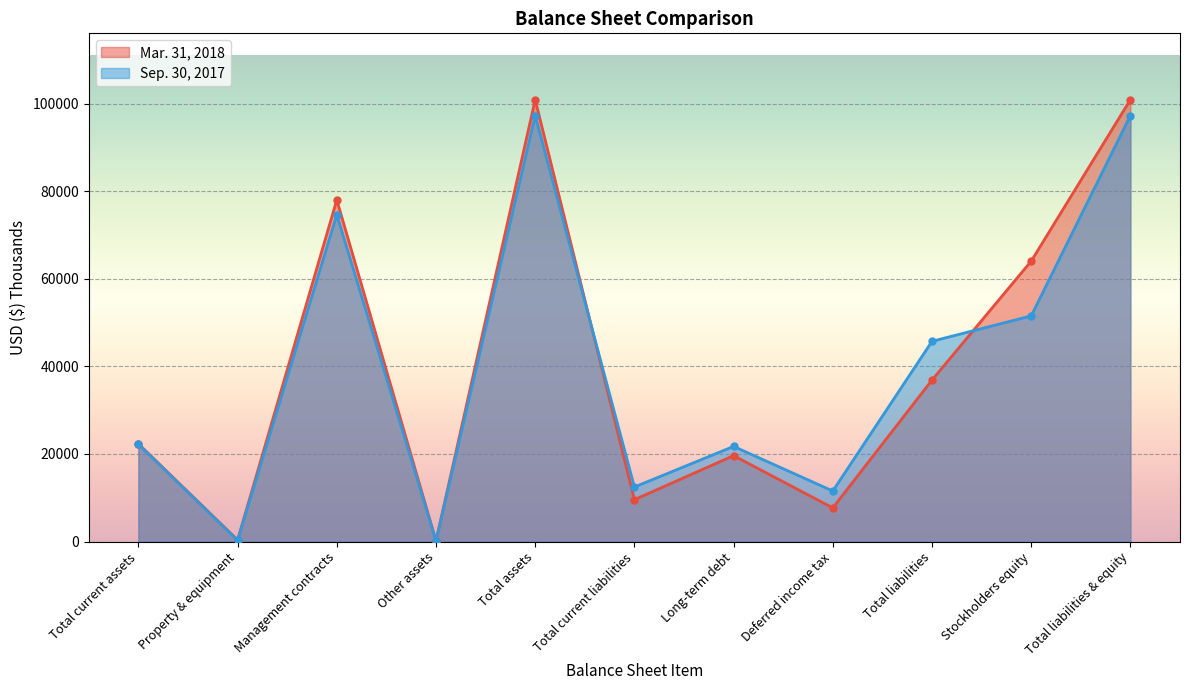

Reading right to left, what are all the values shown in this chart?

Mar. 31, 2018: Total liabilities & equity=100909	Stockholders equity=64032	Total liabilities=36877	Deferred income tax=7693	Long-term debt=19614	Total current liabilities=9570	Total assets=100909	Other assets=188	Management contracts=78022	Property & equipment=369	Total current assets=22330
Sep. 30, 2017: Total liabilities & equity=97258	Stockholders equity=51530	Total liabilities=45728	Deferred income tax=11541	Long-term debt=21728	Total current liabilities=12459	Total assets=97258	Other assets=145	Management contracts=74628	Property & equipment=254	Total current assets=22231